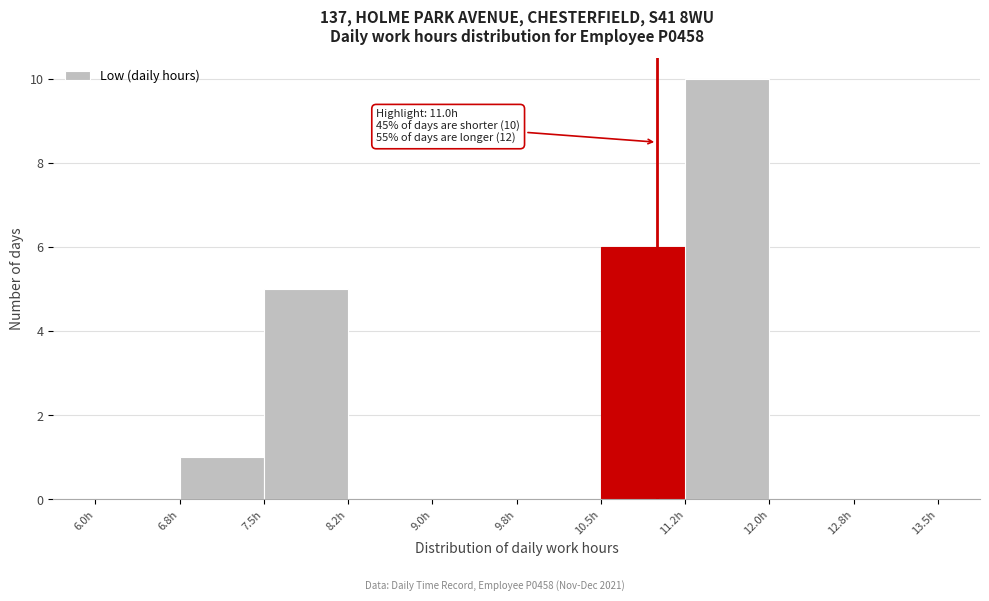

Over which range of the x-axis is the bar tallest?

11.25 to 12.00